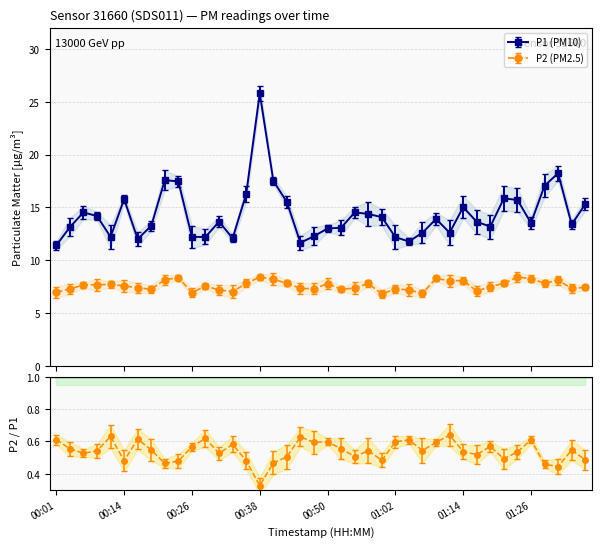

The value of P2 at 00:16 is 7.4. True or false?

True